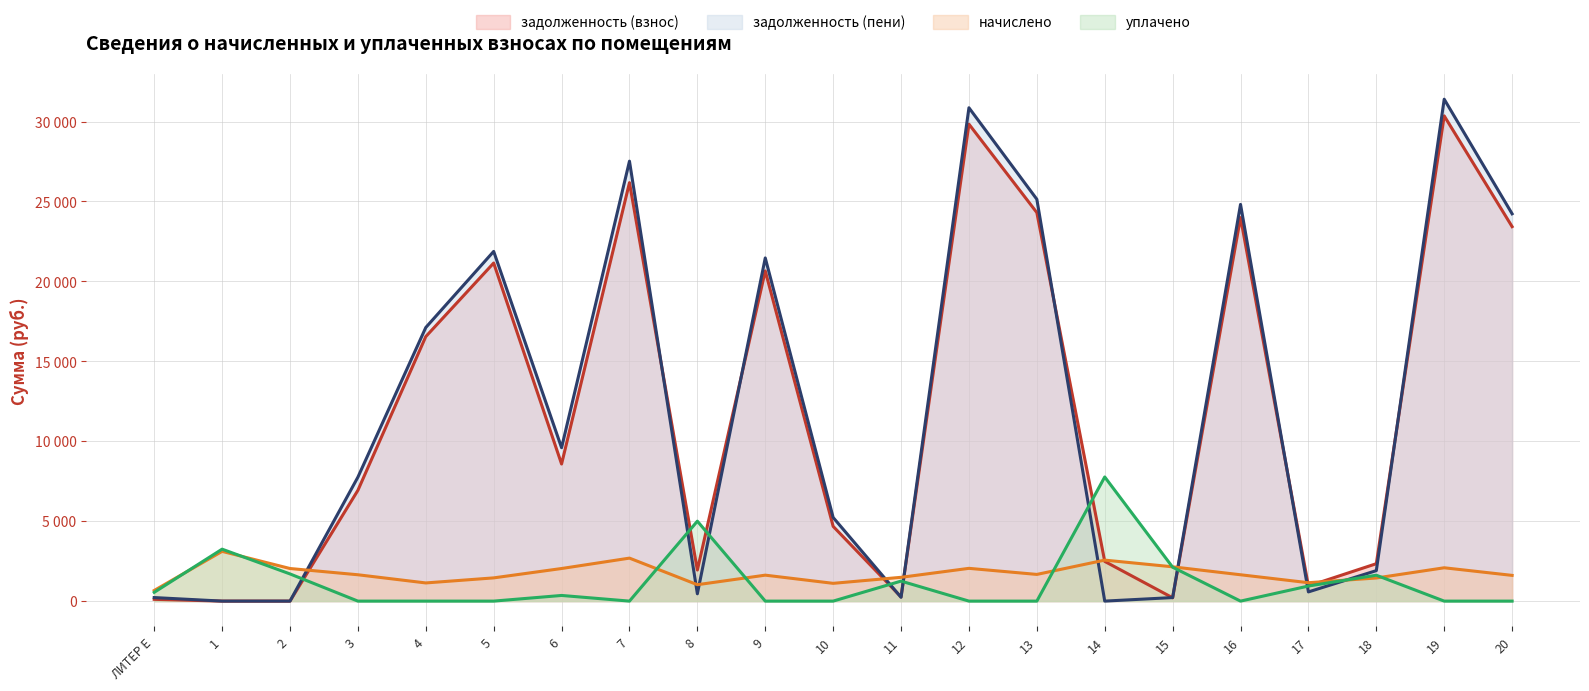

Between 7 and 11, which is larger?

7